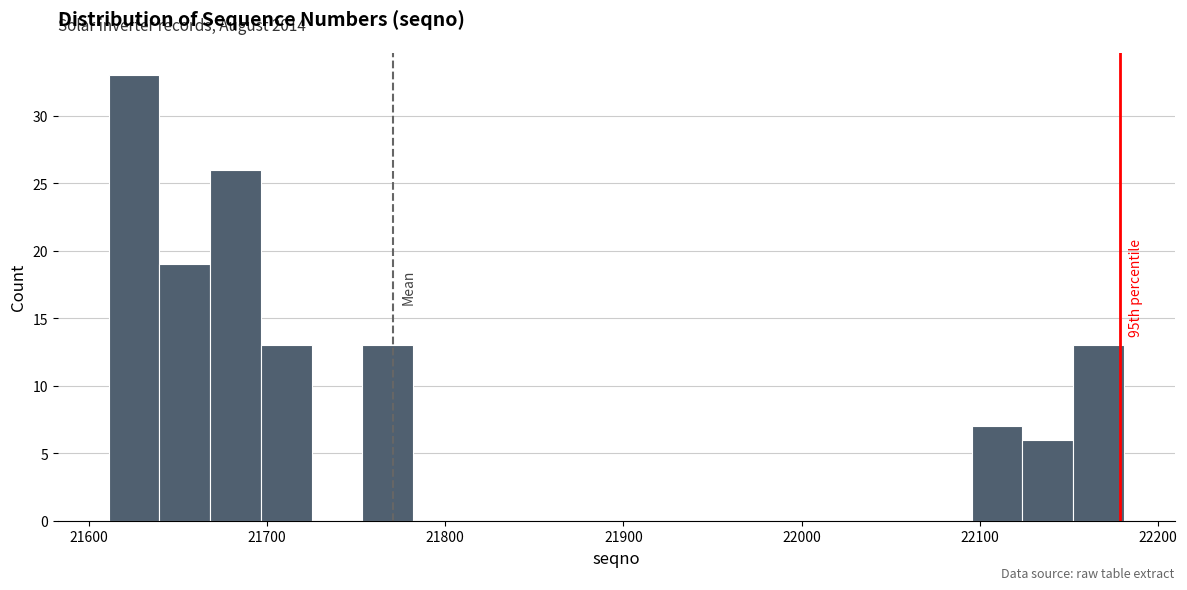

Around what value on the x-axis is the tallest bar? Give the approximate position of its centre, as read against the axis.

21630